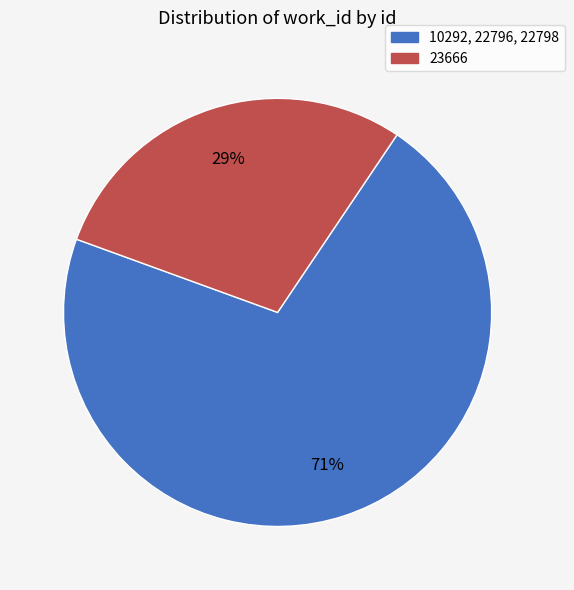

What is the largest slice in the pie chart?

10292, 22796, 22798